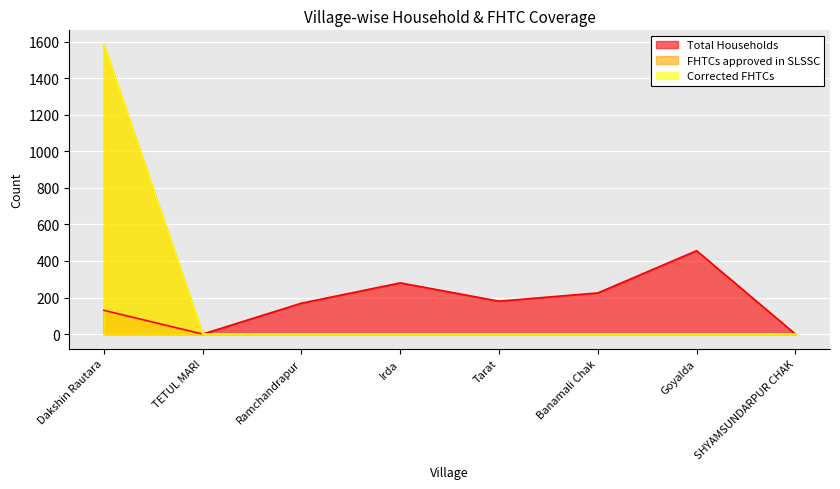

What is the difference between the maximum and minimum values in the Total Households series?

456